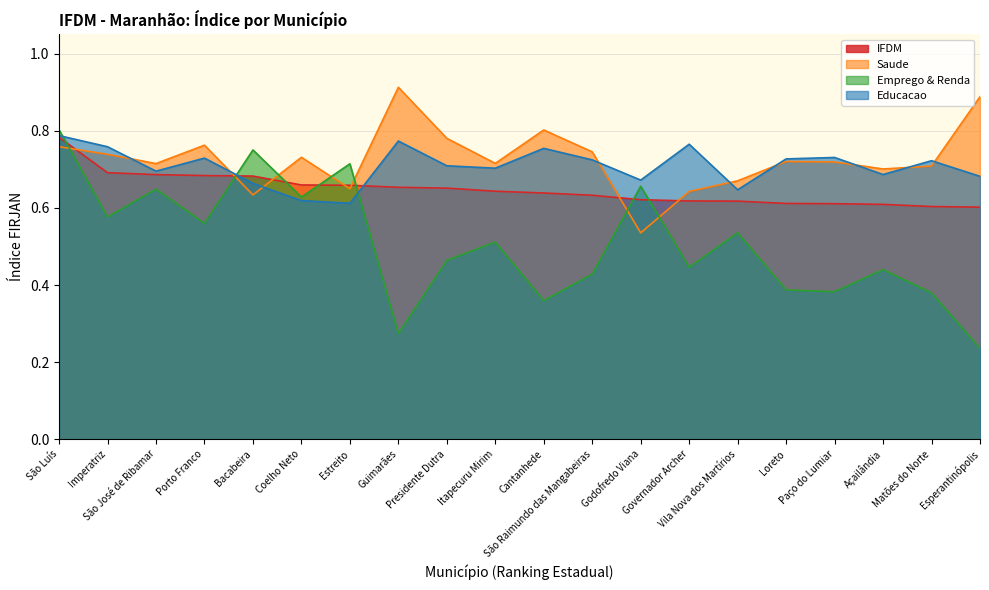

What is the average value of the Educacao series?

0.7